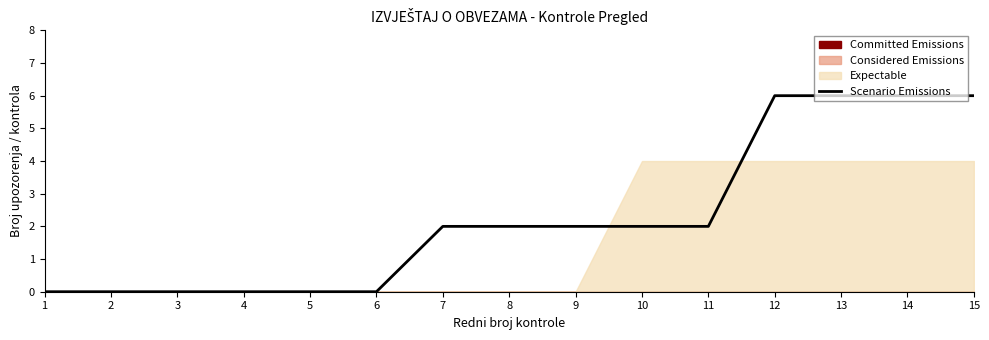

Rank the categories by value from lowest to highest.

1, 2, 3, 4, 5, 6, 7, 8, 9, 10, 11, 12, 13, 14, 15